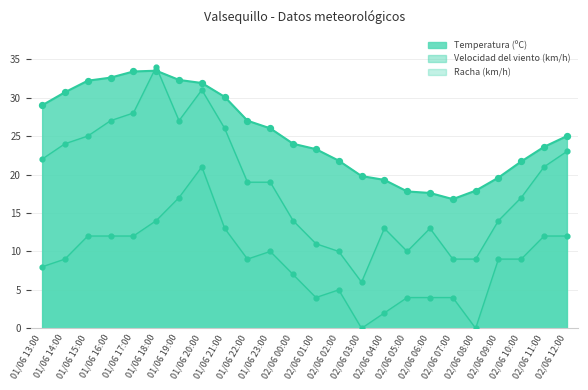

Which series reaches the maximum Y coordinate?

Racha (km/h)